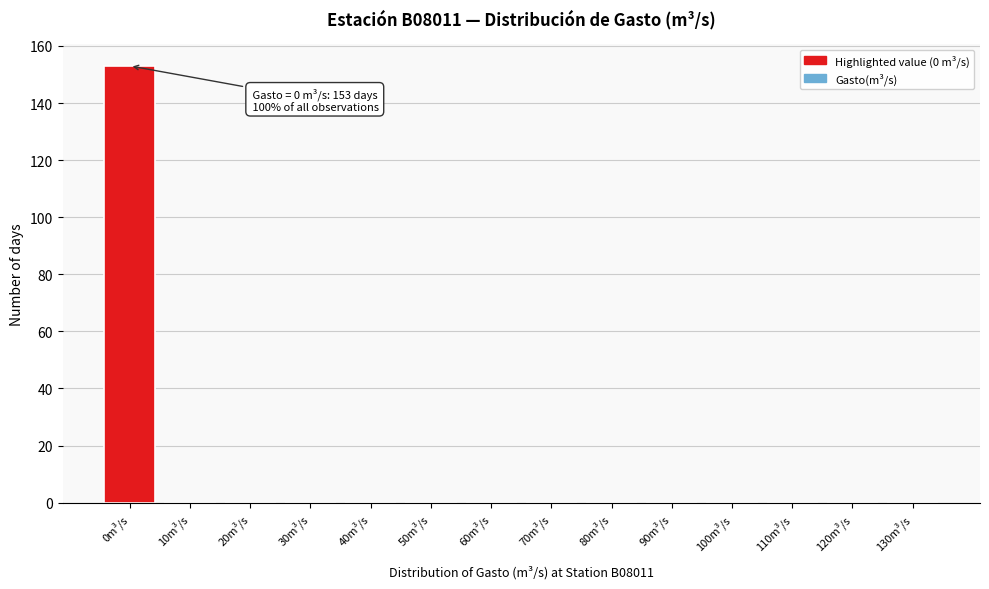

Reading left to right, what are all the values shown in this chart?

0m³/s=153	10m³/s=0	20m³/s=0	30m³/s=0	40m³/s=0	50m³/s=0	60m³/s=0	70m³/s=0	80m³/s=0	90m³/s=0	100m³/s=0	110m³/s=0	120m³/s=0	130m³/s=0